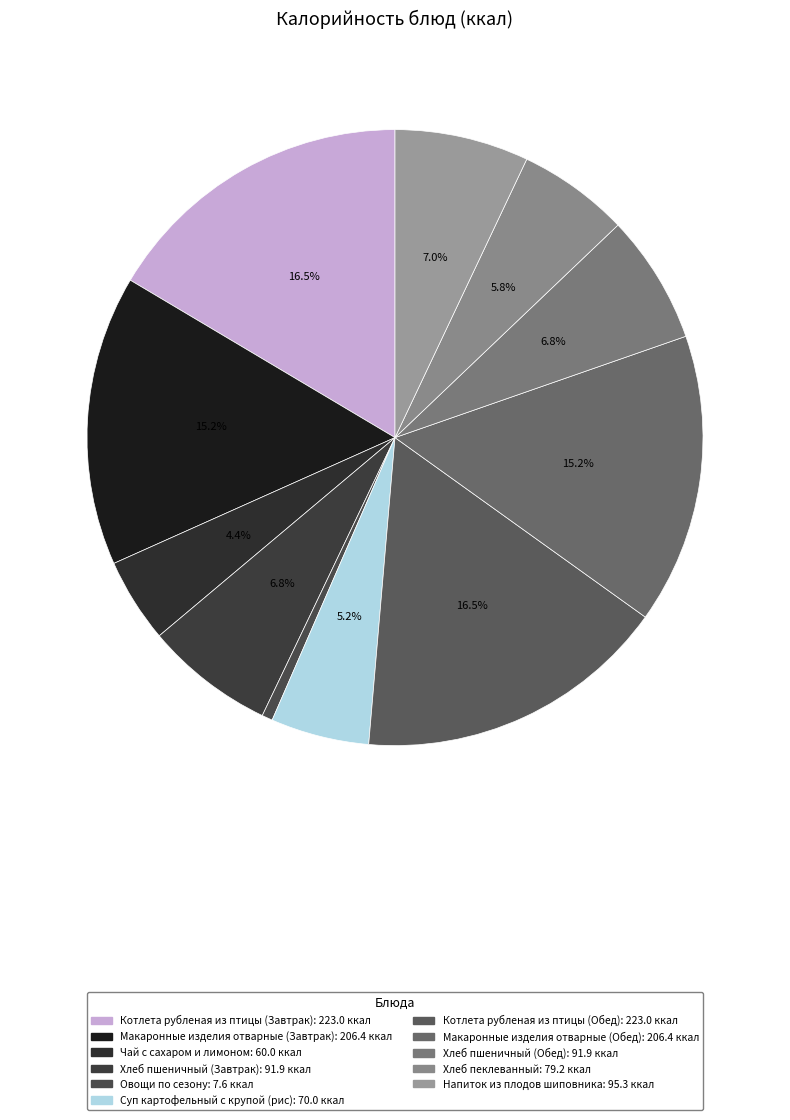

What is the smallest slice in the pie chart?

Овощи по сезону